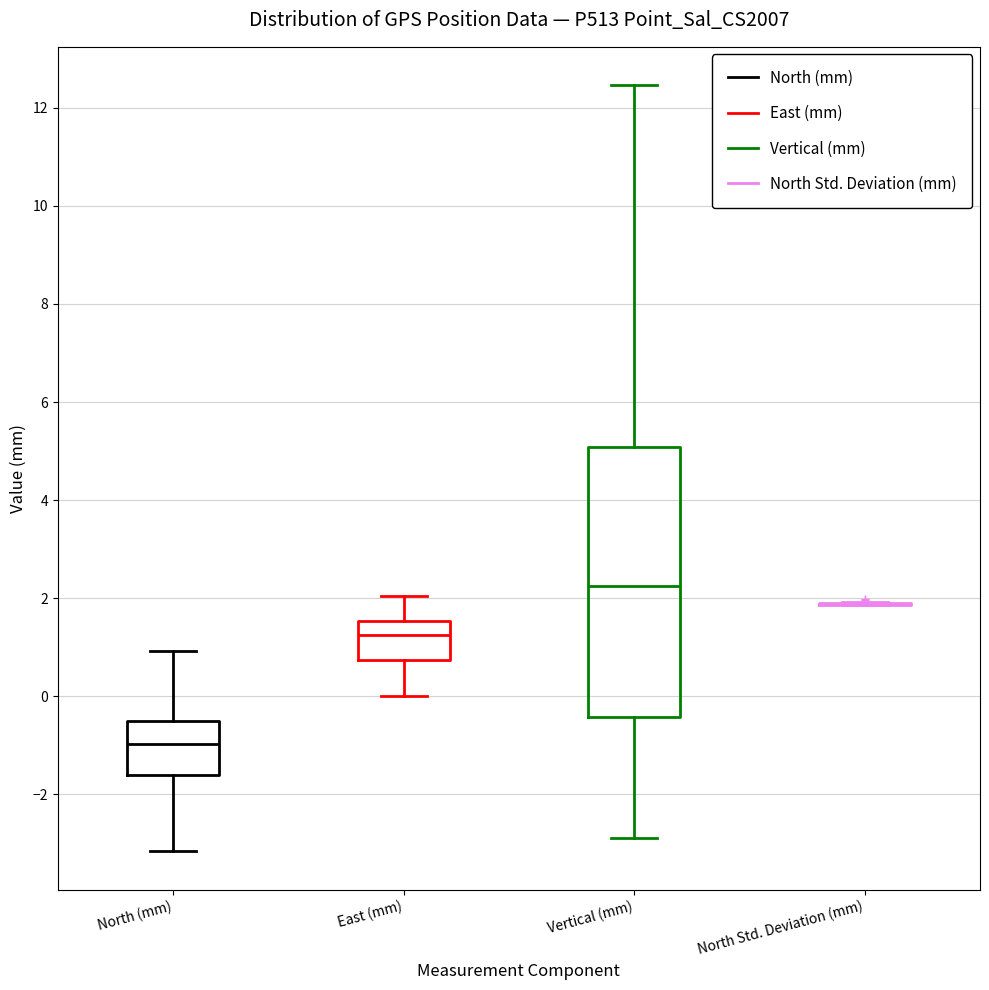

Reading left to right, transcribe this box plot: for each box, give where its median line is, the range the box spans, and where its two whiskers end, as read against the y-axis. The values are not printed on the chart, so give them approximately, as read against the axis.

North (mm): median -1.0, box -1.6 to -0.6, whiskers -3.2 to 1.0
East (mm): median 1.2, box 0.8 to 1.6, whiskers 0.0 to 2.0
Vertical (mm): median 2.2, box -0.4 to 5.0, whiskers -2.8 to 12.4
North Std. Deviation (mm): box collapsed to a line at 1.8, whiskers 1.8 to 2.0